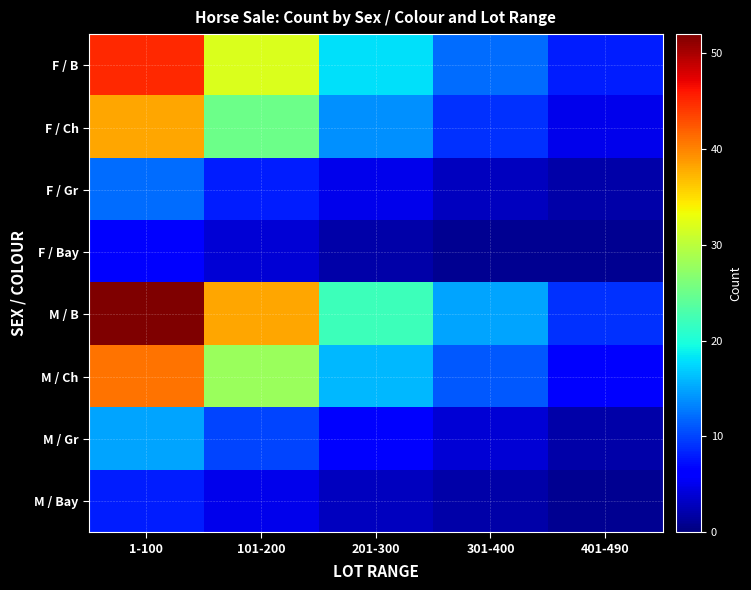

Which has a higher value, 101-200 or 1-100?

1-100